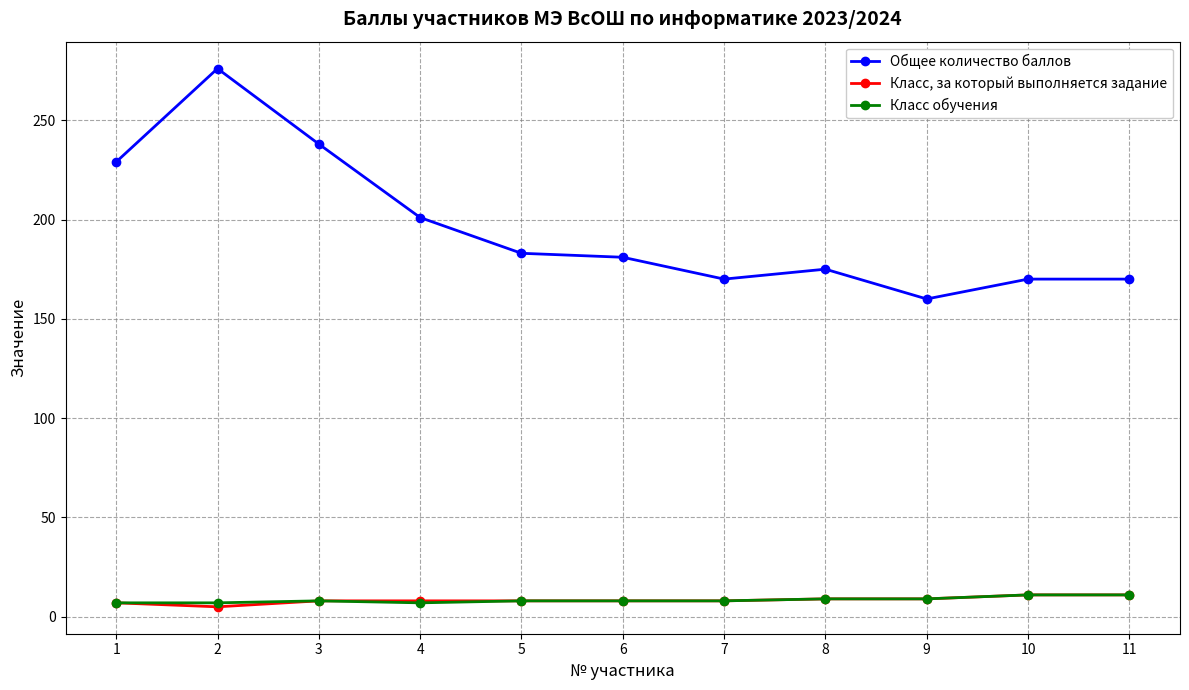

Is it true that Класс, за который выполняется задание equals 8 at 3?

True